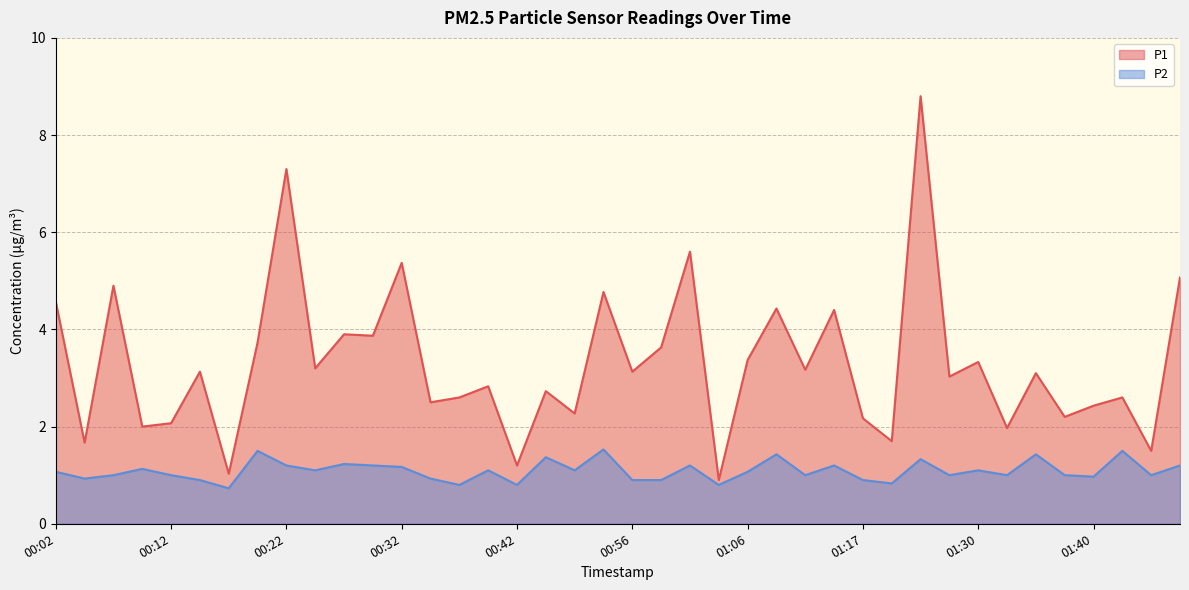

The P1 series shows 0.4 at 01:19. True or false?

False